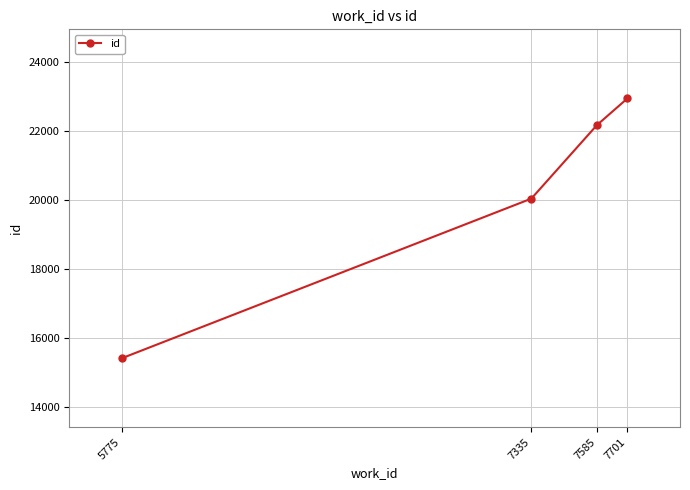

What is the value of the 1st point from the left?

15404